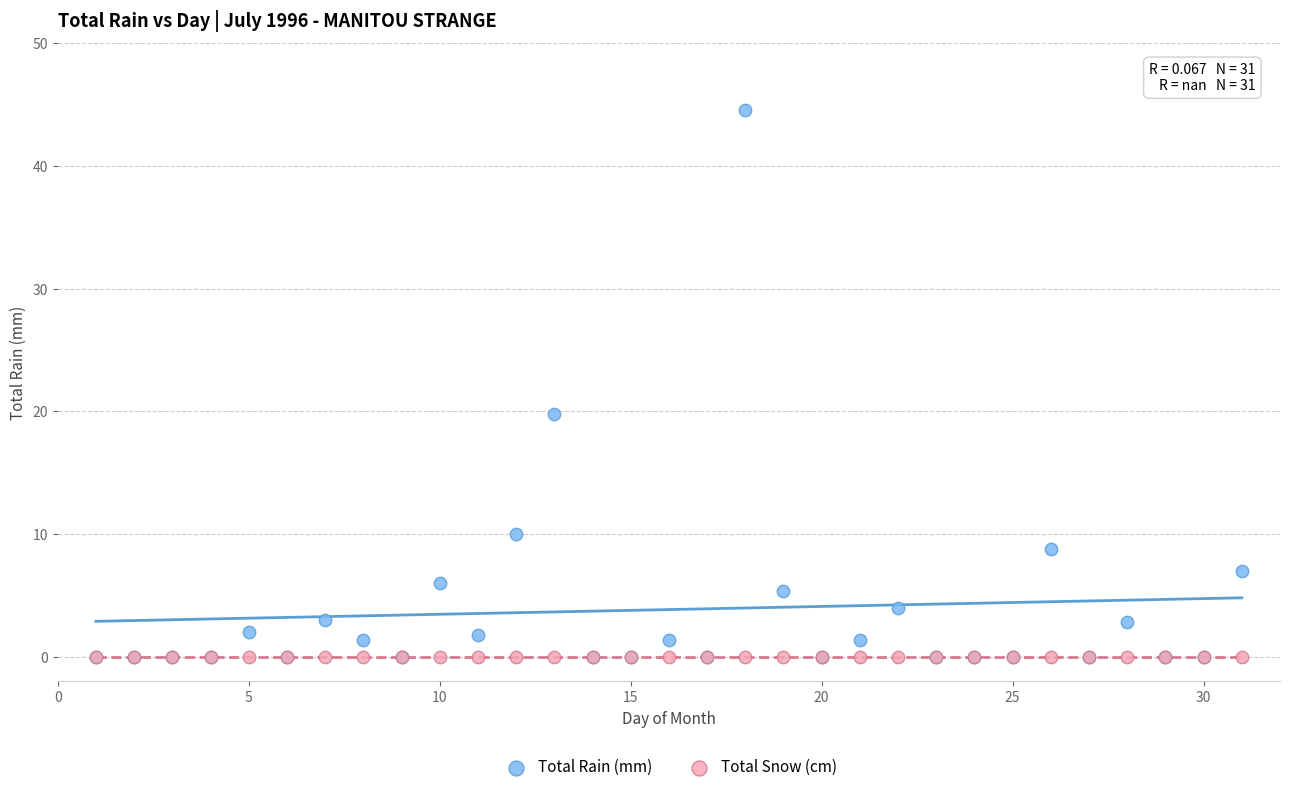

In the Total Rain (mm) series, what Y value is closest to 22?

19.8